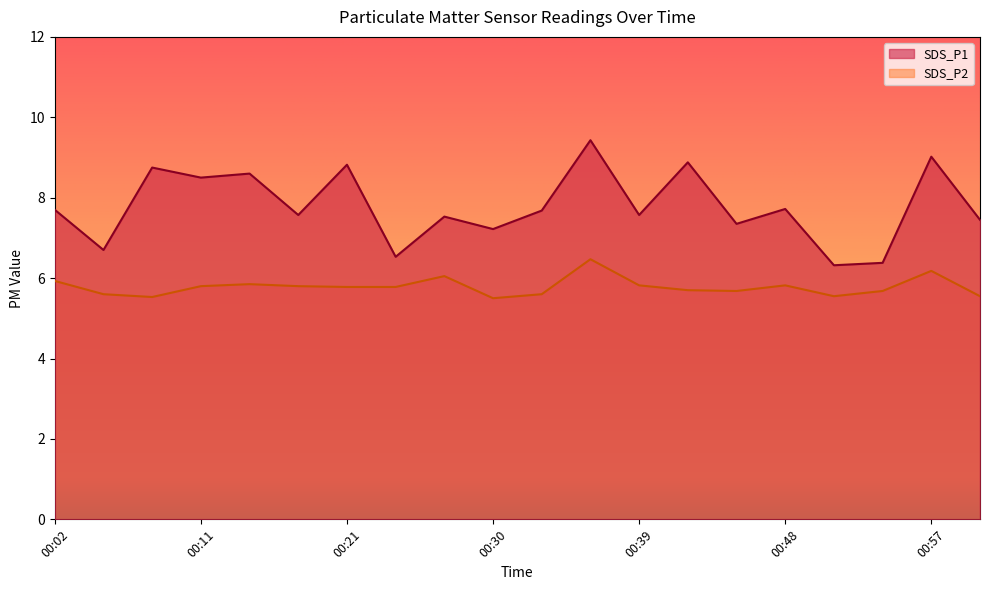

Rank the series by their maximum value, from lowest to highest.

SDS_P2, SDS_P1